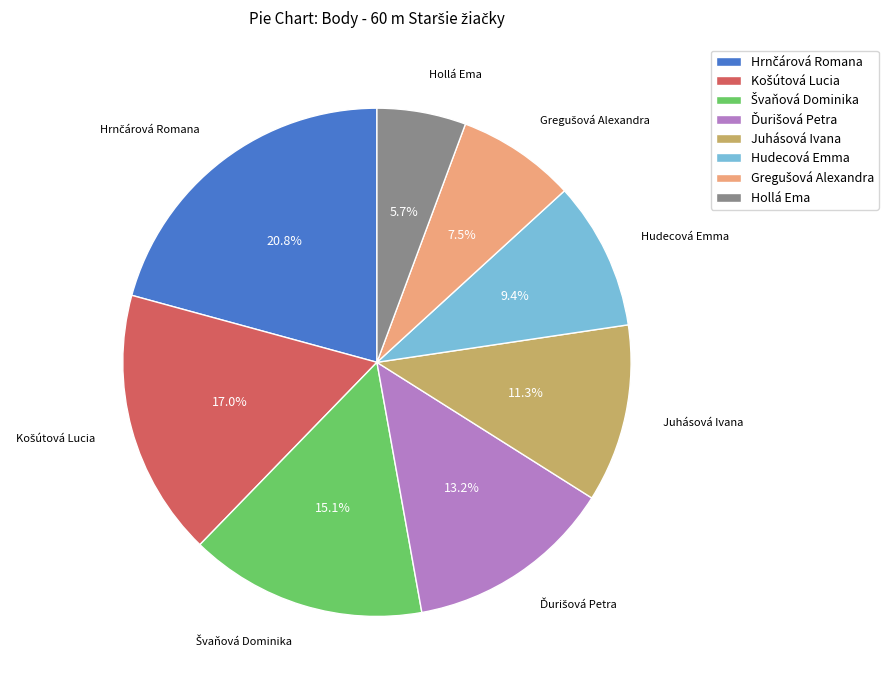

Is there any slice that represents more than half of the pie?

No